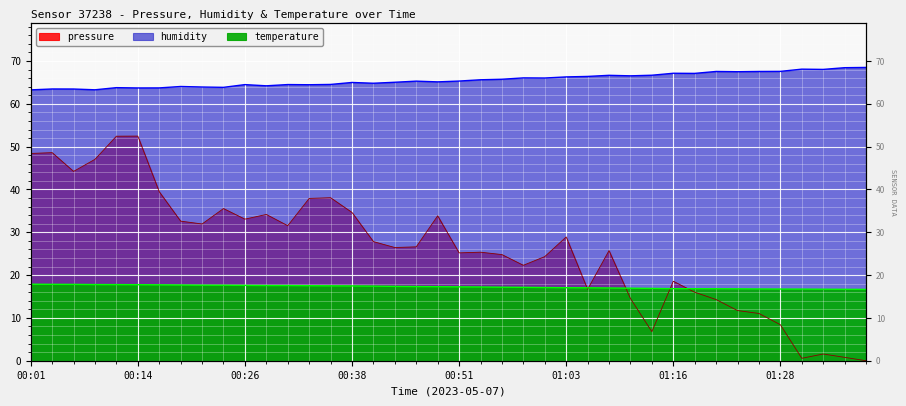

What is the sum of all humidity values?

2622.8